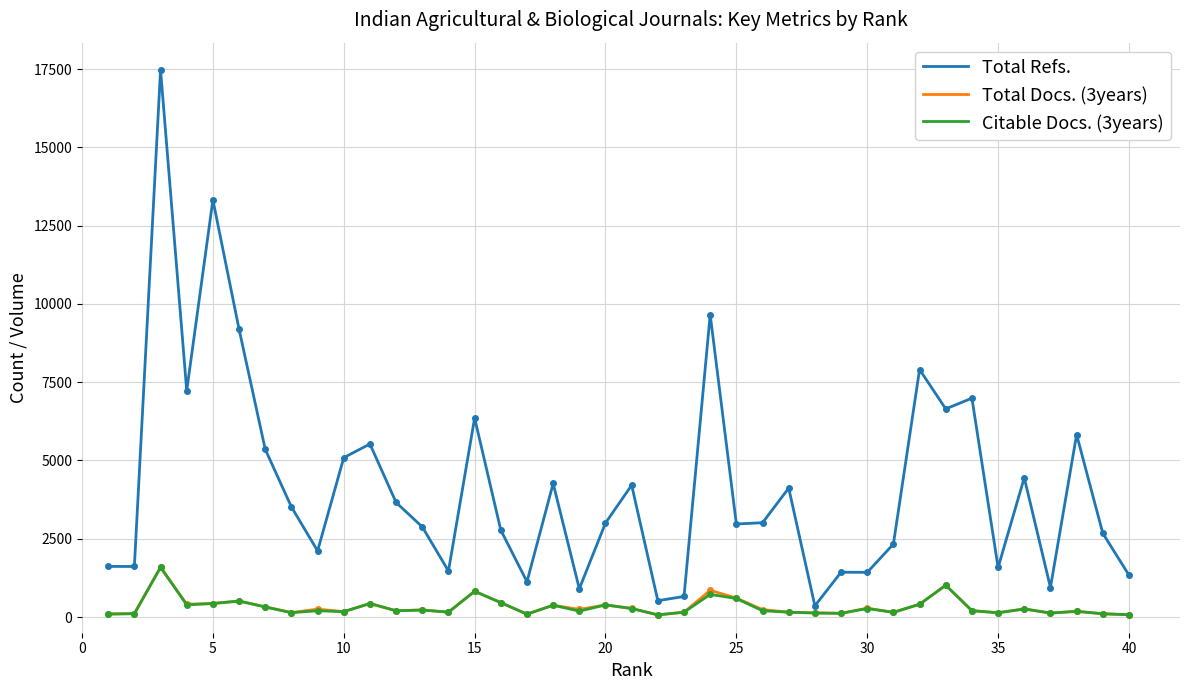

What is the maximum value shown in the chart?

17472